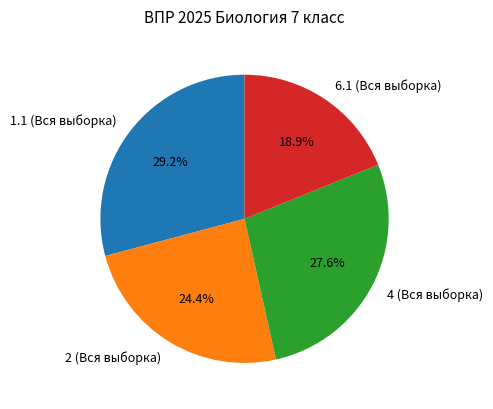

Which slice is the smallest?

6.1 (Вся выборка)